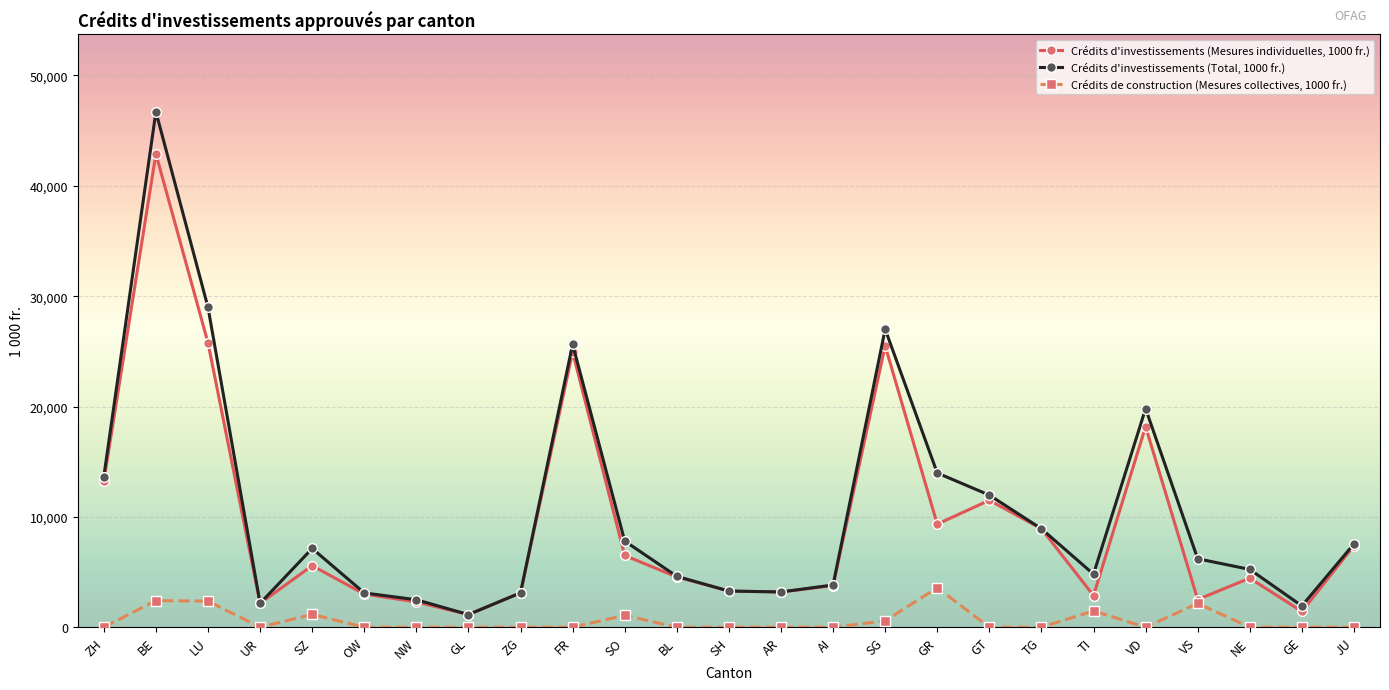

True or false: Crédits de construction (Mesures collectives, 1000 fr.) and Crédits d'investissements (Total, 1000 fr.) cross at least once.

False